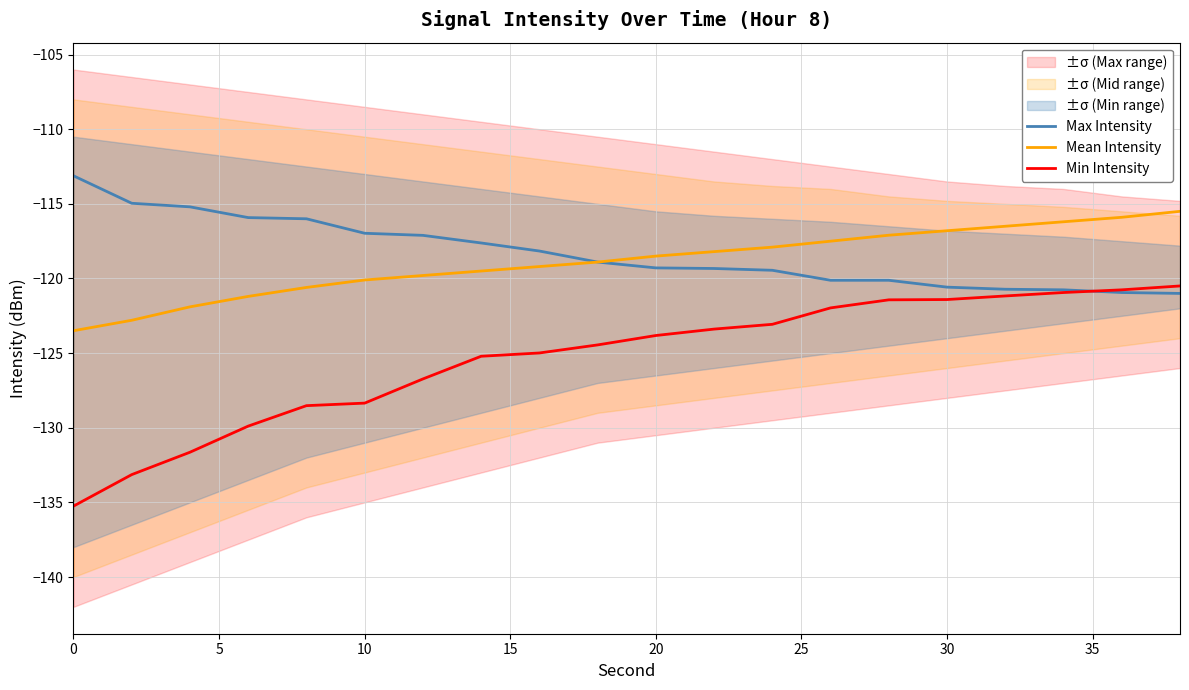

Is it true that Mean Intensity equals -116.8 at 30?

True